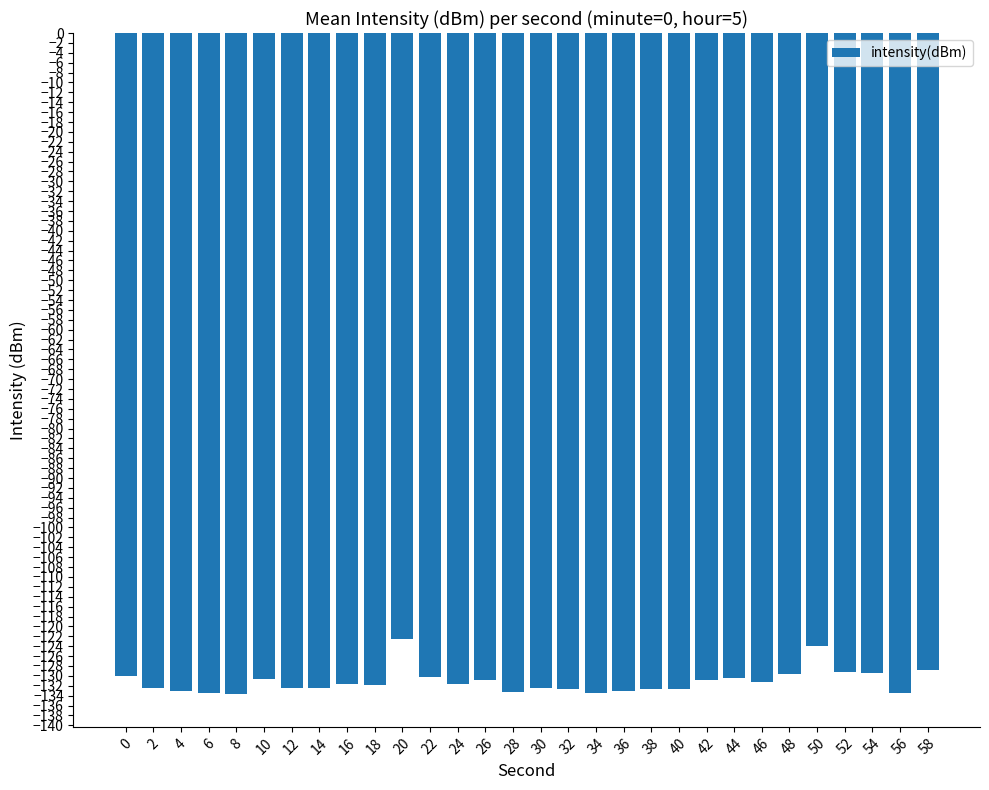

Which has a higher value, 8 or 42?

42